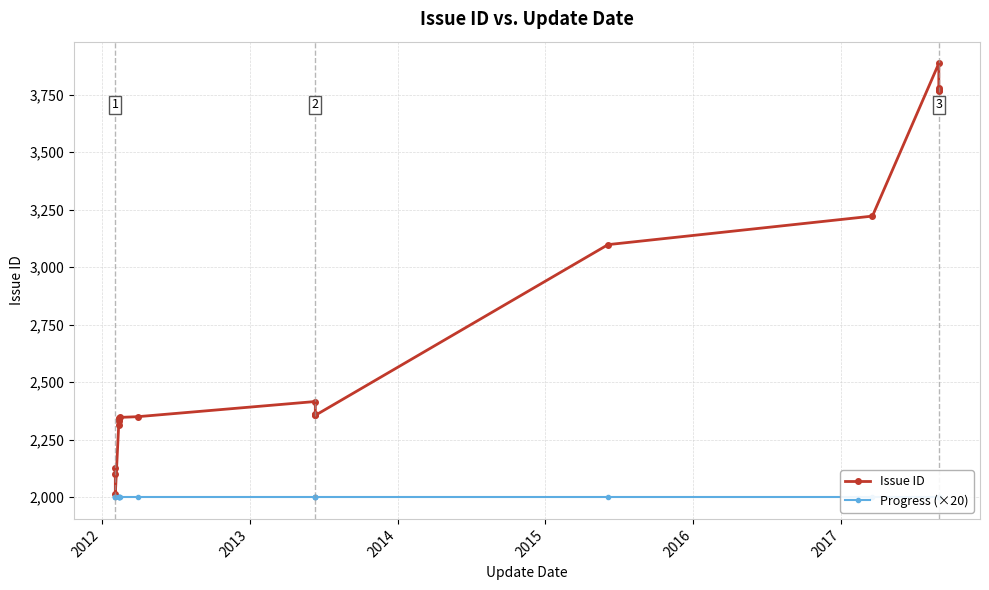

Which series has the largest range (max minus min)?

Issue ID